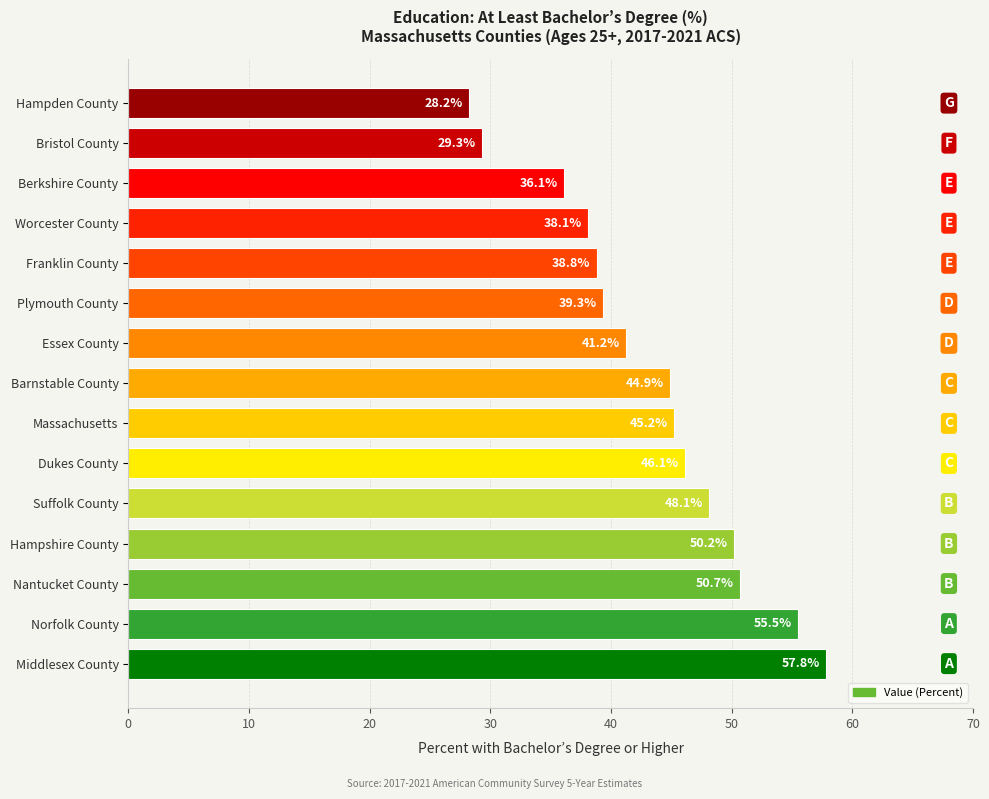

What is the greatest value displayed?

57.8